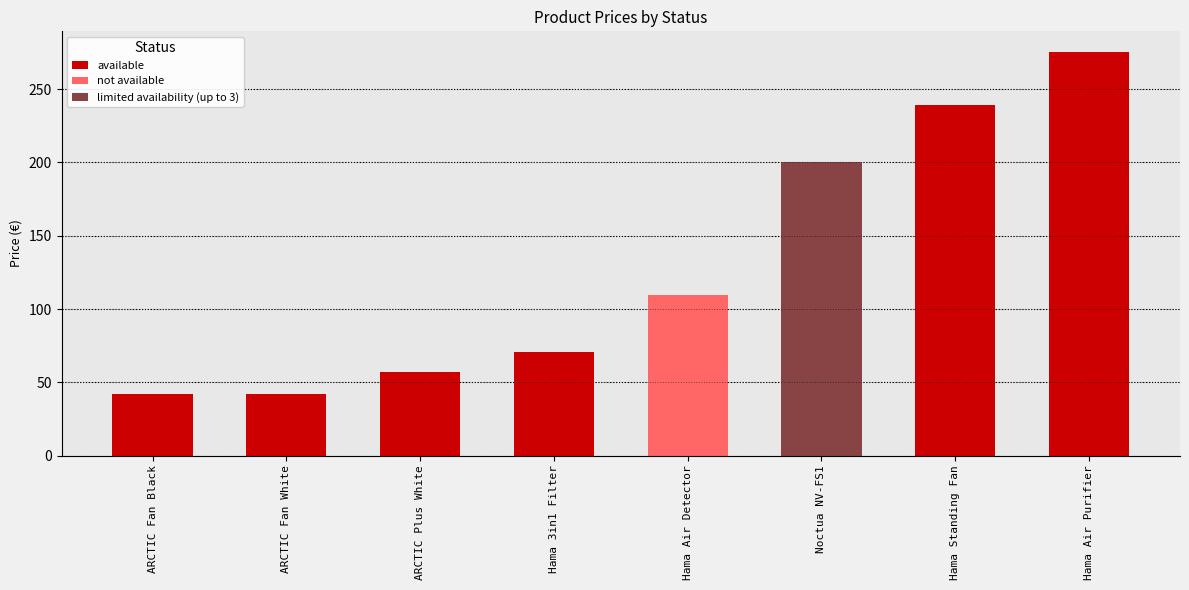

What is the sum of all available values?

726.8